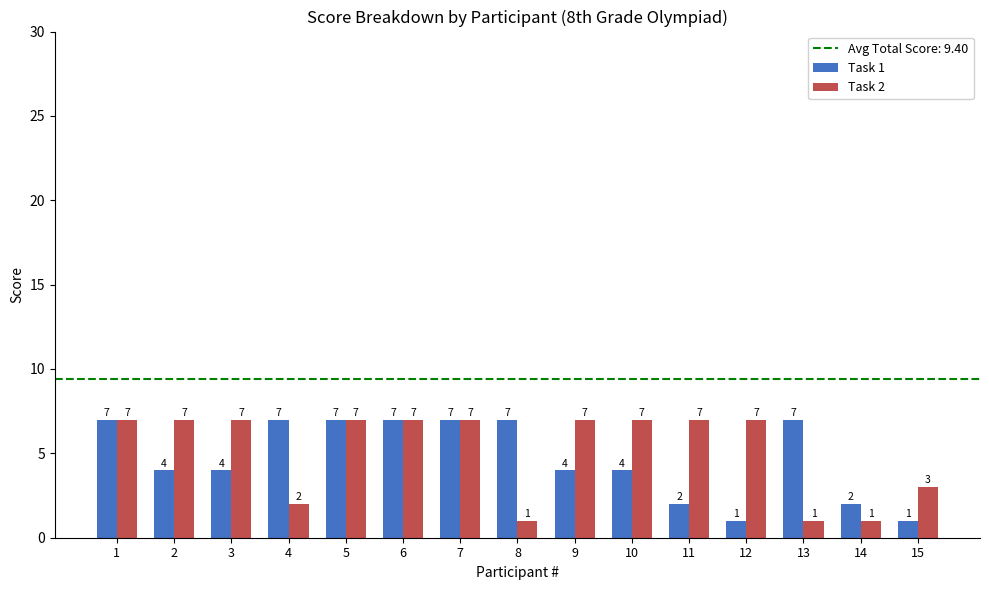

Rank the series by their average value, from lowest to highest.

Task 1, Task 2